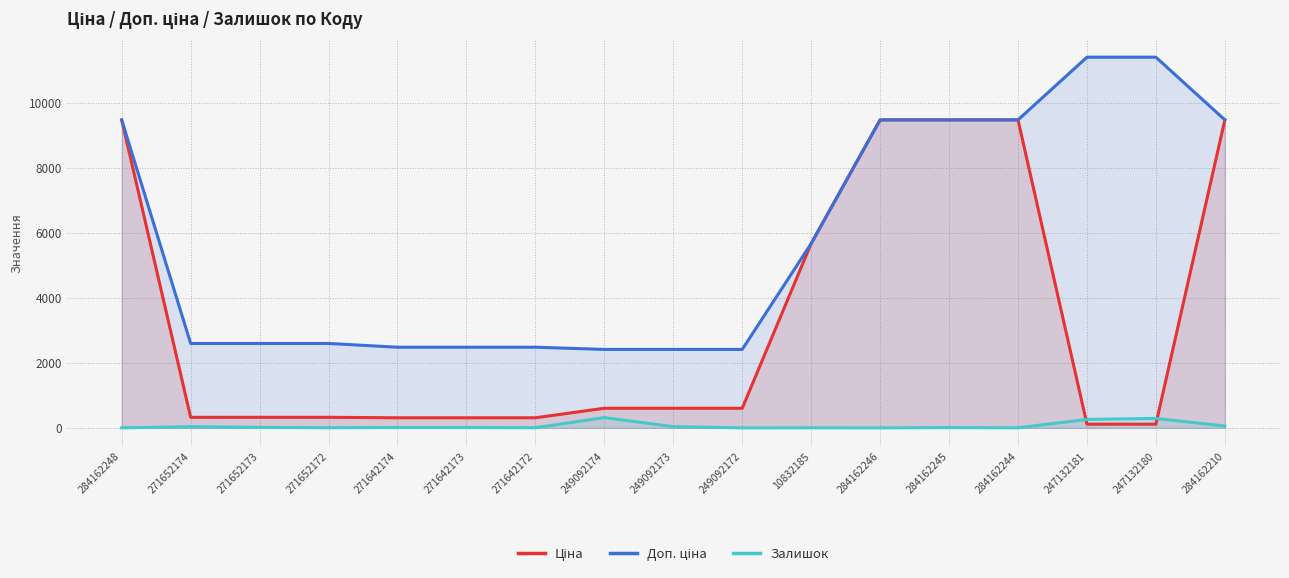

At which label does Ціна reach its peak?

284162248